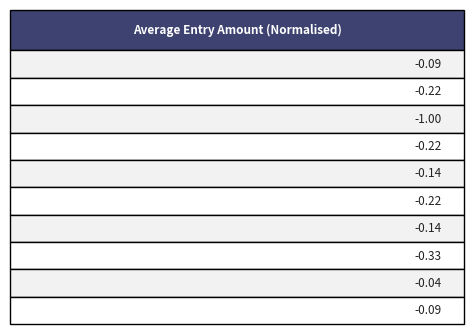

What is the sum of all values?

-2.5